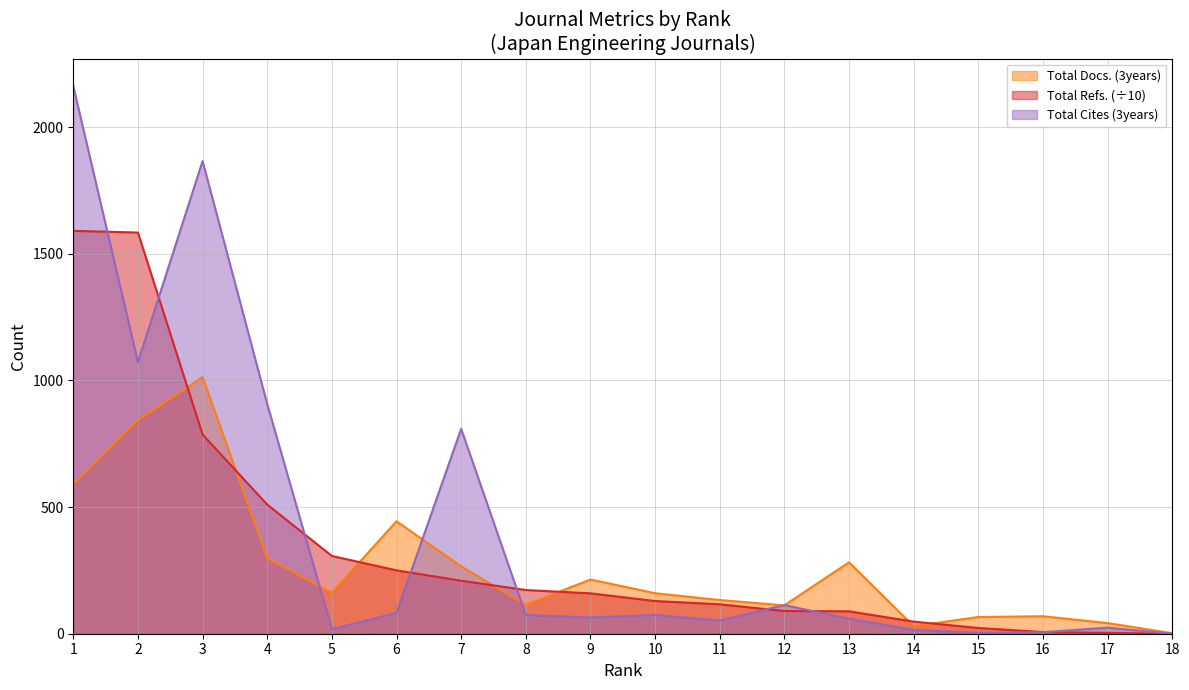

Between which two adjacent categories do Total Refs. and Total Cites (3years) first intersect?

1 and 2